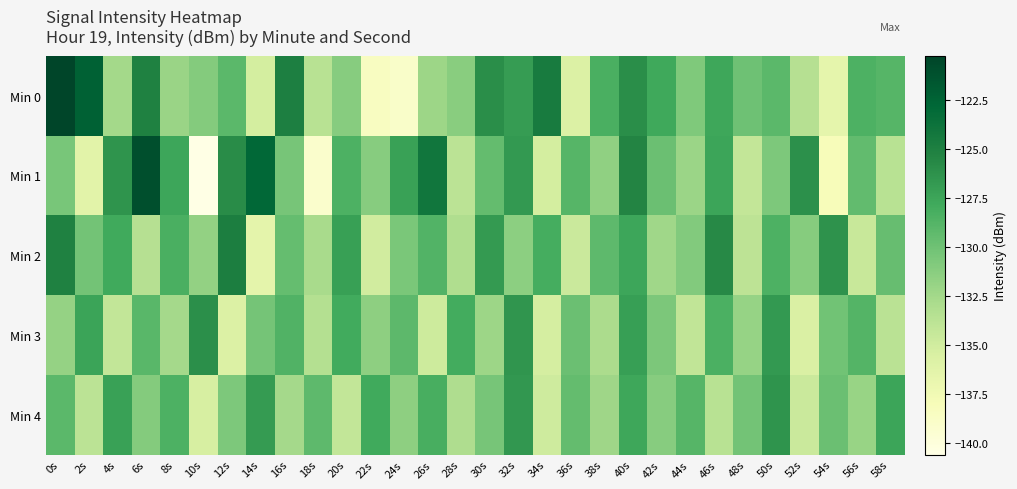

Reading left to right, extract all data points from this chart.

Min 0: 0s=-120.2	2s=-122.3	4s=-132.6	6s=-125.1	8s=-132.0	10s=-131.0	12s=-129.1	14s=-135.2	16s=-124.9	18s=-133.6	20s=-131.2	22s=-138.5	24s=-139.0	26s=-132.2	28s=-131.2	30s=-126.0	32s=-126.9	34s=-124.6	36s=-135.8	38s=-128.3	40s=-126.0	42s=-127.7	44s=-130.8	46s=-127.7	48s=-130.0	50s=-129.1	52s=-133.5	54s=-136.5	56s=-128.5	58s=-128.9
Min 1: 0s=-130.5	2s=-136.2	4s=-126.4	6s=-121.1	8s=-127.6	10s=-140.6	12s=-125.9	14s=-122.9	16s=-130.3	18s=-139.1	20s=-128.5	22s=-131.2	24s=-127.3	26s=-124.1	28s=-133.8	30s=-129.5	32s=-126.7	34s=-135.2	36s=-128.9	38s=-131.6	40s=-125.4	42s=-129.8	44s=-132.1	46s=-127.5	48s=-134.3	50s=-130.7	52s=-126.2	54s=-138.1	56s=-129.4	58s=-133.6
Min 2: 0s=-125.1	2s=-130.2	4s=-127.8	6s=-133.5	8s=-128.3	10s=-131.7	12s=-124.9	14s=-136.4	16s=-129.6	18s=-132.8	20s=-127.2	22s=-135.1	24s=-130.5	26s=-128.7	28s=-133.2	30s=-126.8	32s=-131.4	34s=-128.1	36s=-134.7	38s=-129.3	40s=-127.6	42s=-132.4	44s=-130.9	46s=-125.7	48s=-133.9	50s=-128.5	52s=-131.1	54s=-126.3	56s=-134.5	58s=-129.7
Min 3: 0s=-131.8	2s=-127.4	4s=-134.2	6s=-129.0	8s=-132.6	10s=-126.1	12s=-135.8	14s=-130.3	16s=-128.6	18s=-133.4	20s=-127.9	22s=-131.5	24s=-129.2	26s=-134.8	28s=-128.0	30s=-132.2	32s=-126.5	34s=-135.3	36s=-129.8	38s=-132.9	40s=-127.1	42s=-130.6	44s=-134.1	46s=-128.4	48s=-131.9	50s=-126.7	52s=-135.6	54s=-130.1	56s=-128.8	58s=-133.7
Min 4: 0s=-129.1	2s=-133.8	4s=-127.3	6s=-131.0	8s=-128.5	10s=-135.4	12s=-130.7	14s=-126.9	16s=-132.6	18s=-129.3	20s=-134.2	22s=-127.8	24s=-131.5	26s=-128.2	28s=-133.1	30s=-130.4	32s=-126.6	34s=-134.9	36s=-129.5	38s=-132.3	40s=-127.7	42s=-131.2	44s=-128.9	46s=-133.6	48s=-130.2	50s=-126.4	52s=-134.7	54s=-129.8	56s=-132.0	58s=-127.5